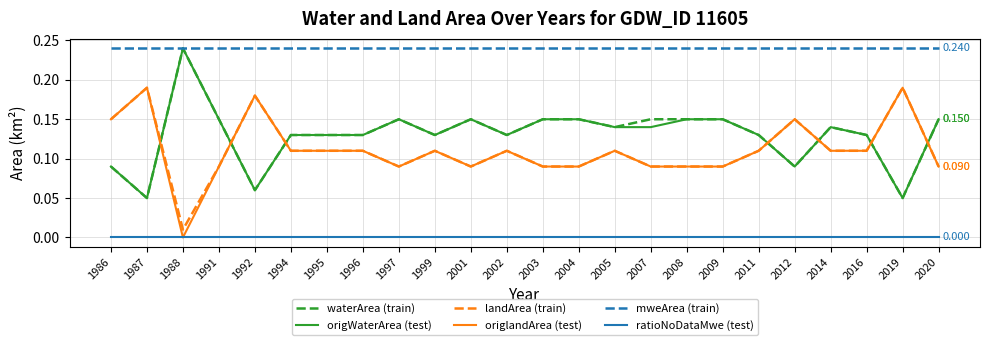

True or false: origlandArea (test) and mweArea (train) cross at least once.

False